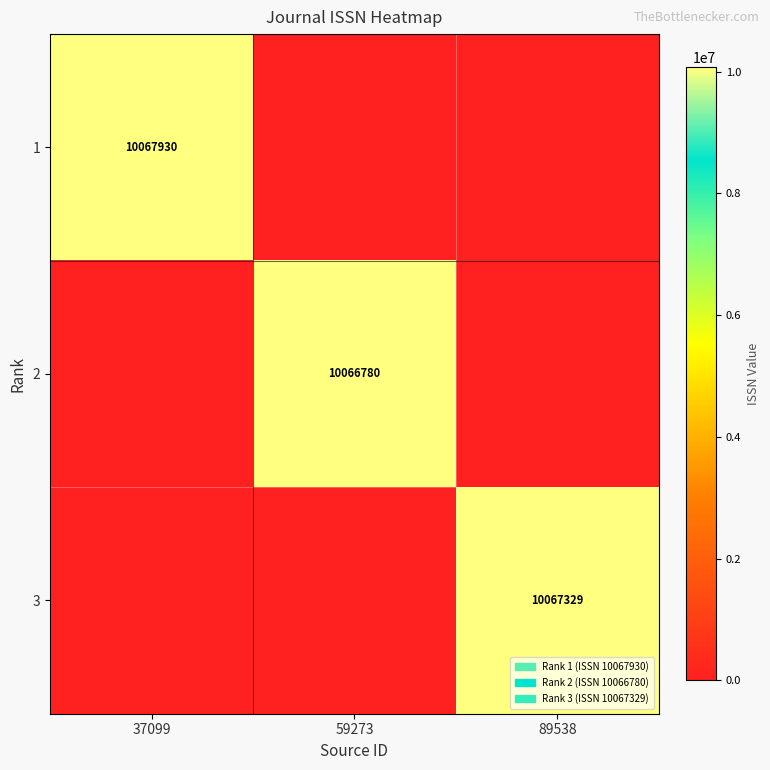

Is it true that 3 equals 14180887 at 89538?

False